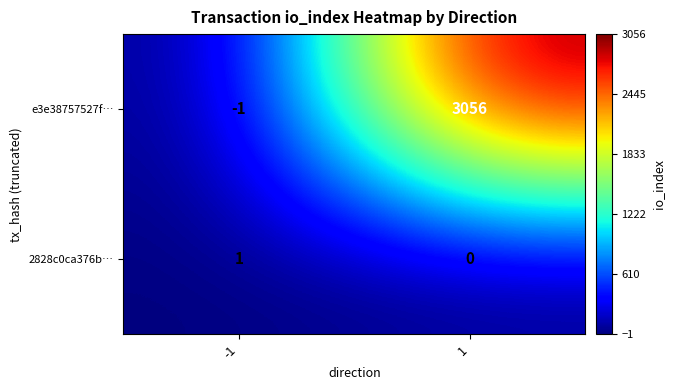

The 2828c0ca376b… series shows 1 at -1. True or false?

True